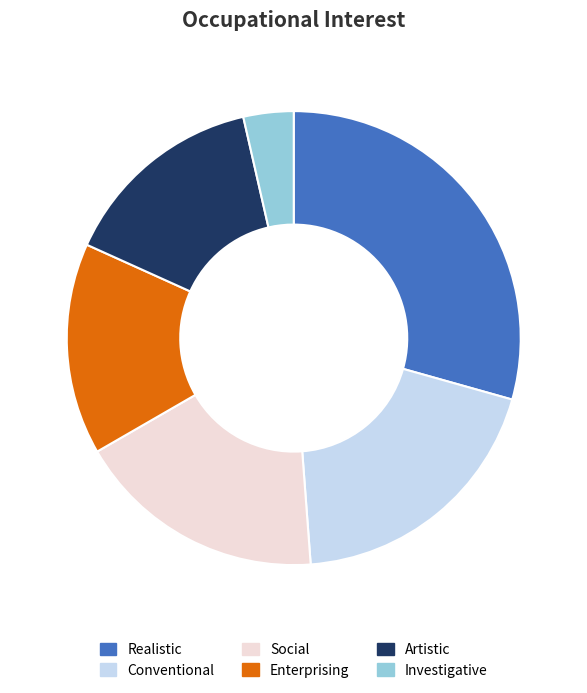

Which has a higher value, Realistic or Artistic?

Realistic